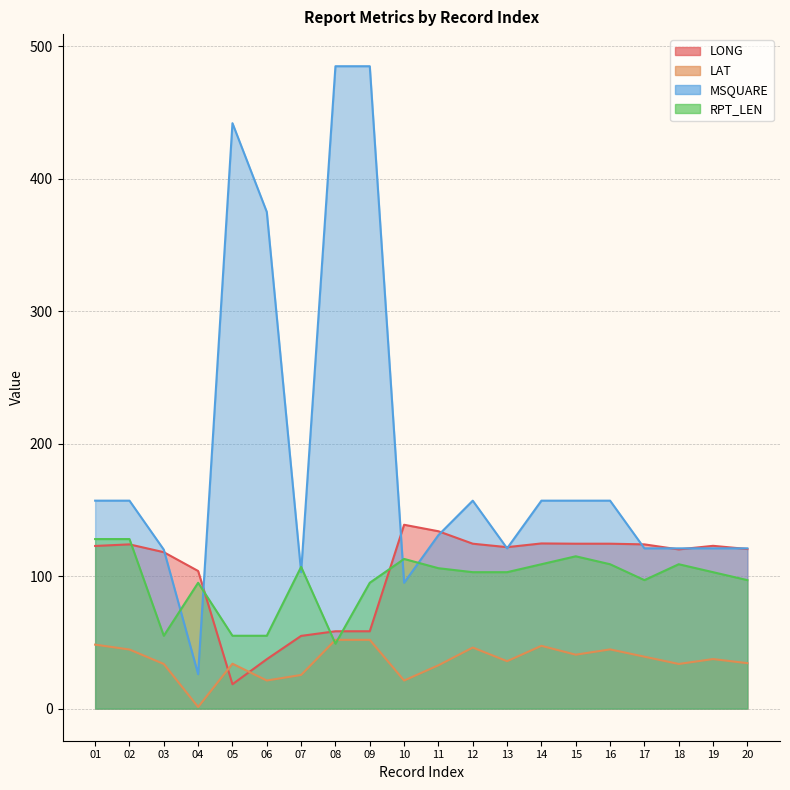

True or false: LAT has a value of 32.7 at 11.

True